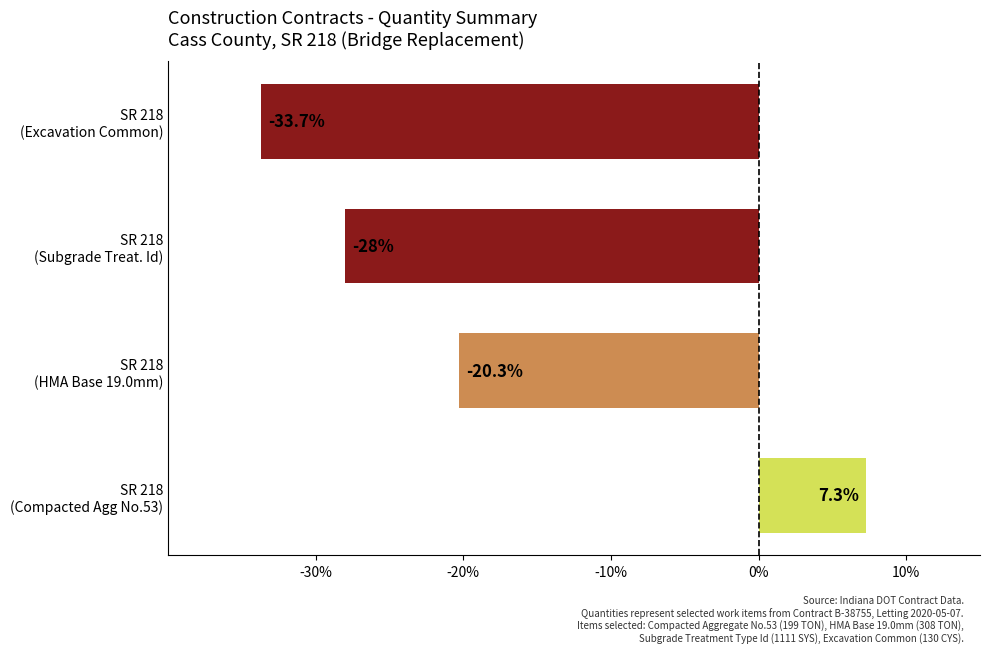

What is the sum of all values?

-74.7